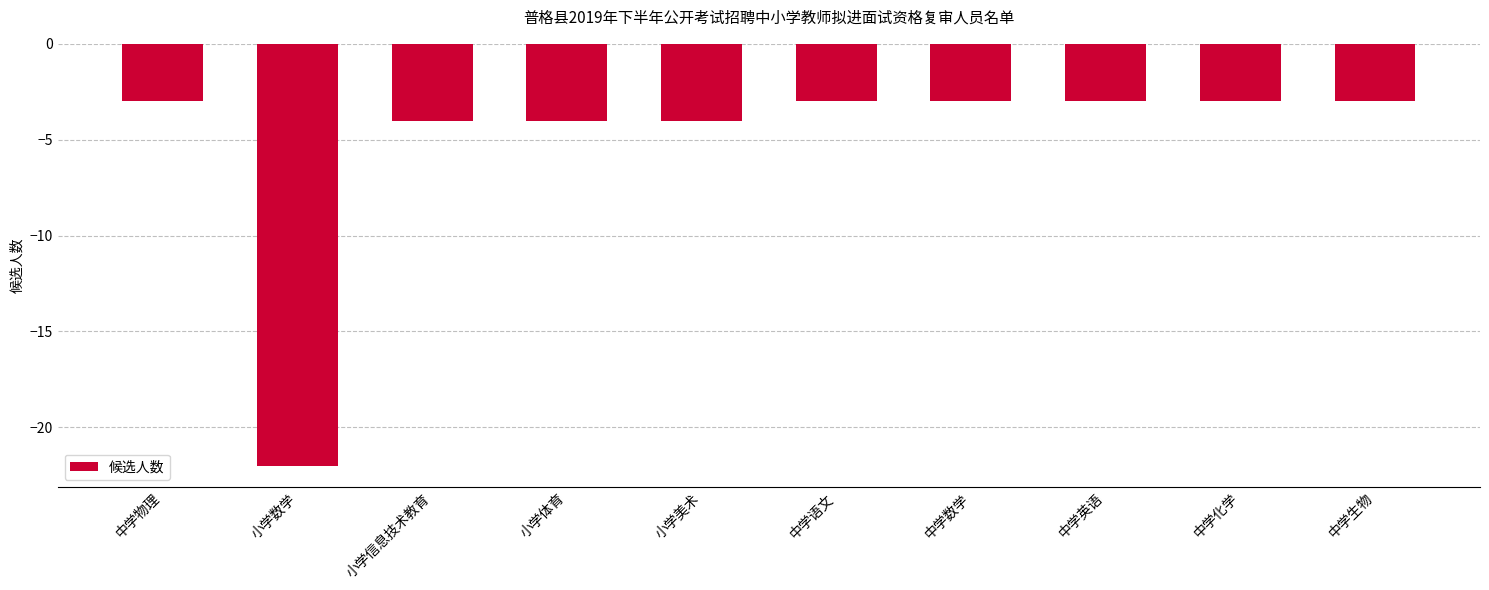

What position from the left is 中学化学?

9